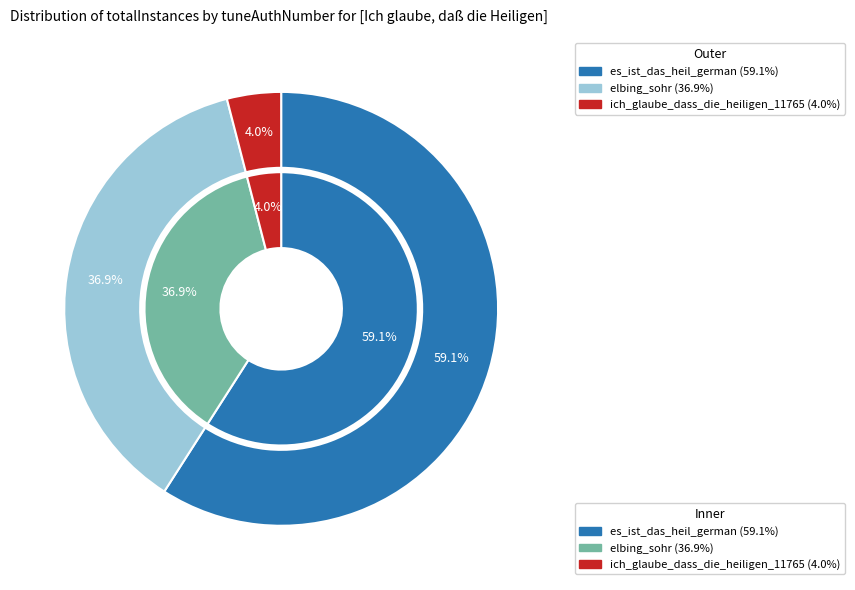

Is it true that ich_glaube_dass_die_heiligen_11765 is 16% of the pie?

False